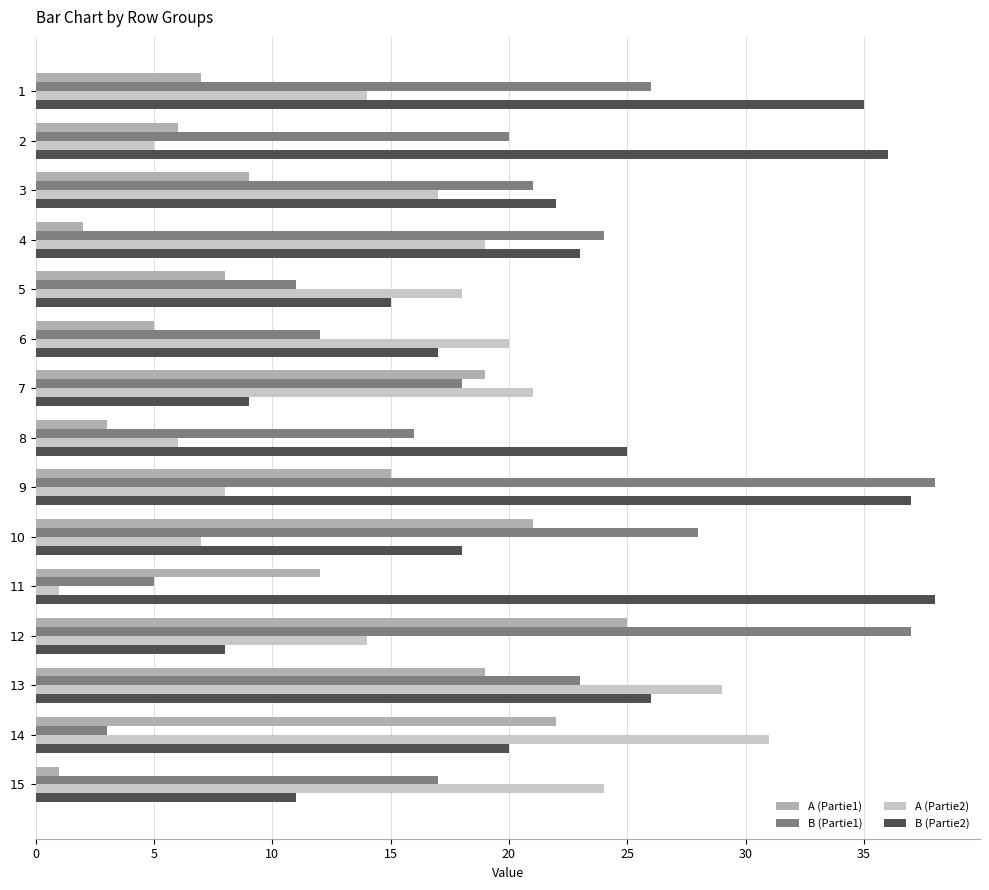

What is the sum of all A (Partie1) values?

174